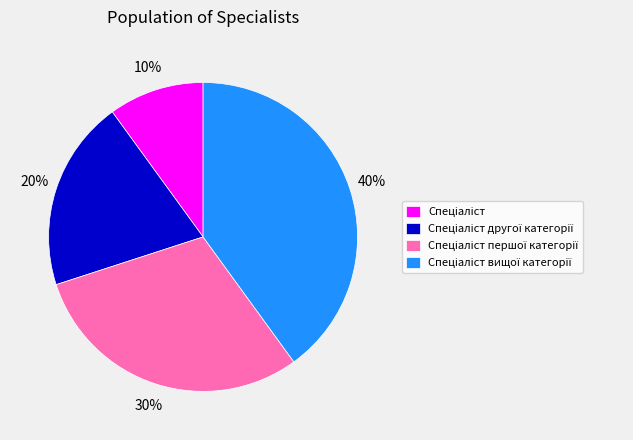

Is there a majority slice in this chart?

No